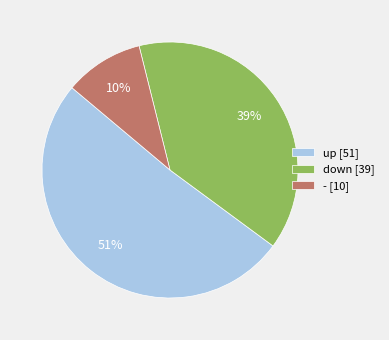

Count the number of slices in the pie.

3